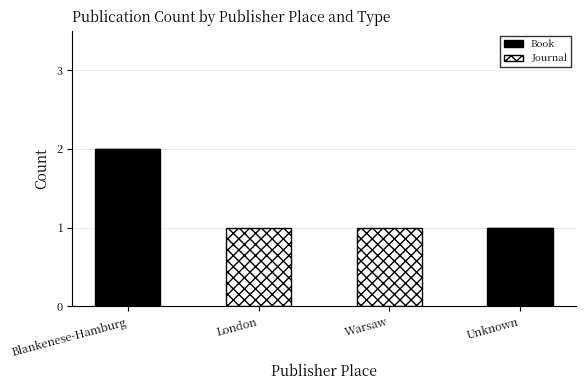

What are all the series names shown in the legend?

Book, Journal